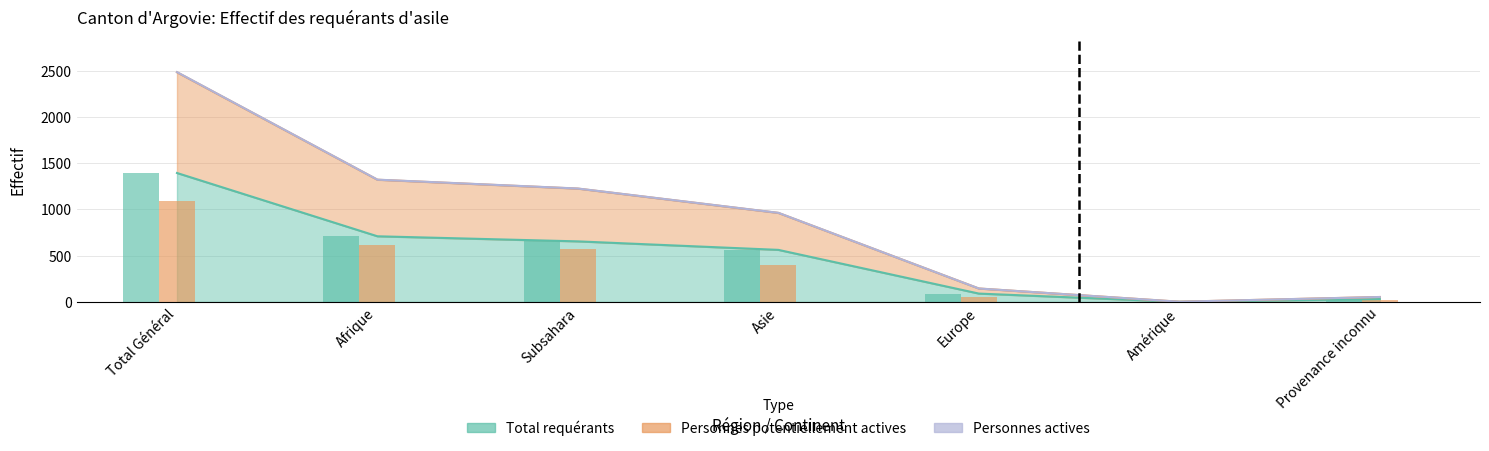

The Personnes potentiellement actives series shows 55 at Europe. True or false?

True